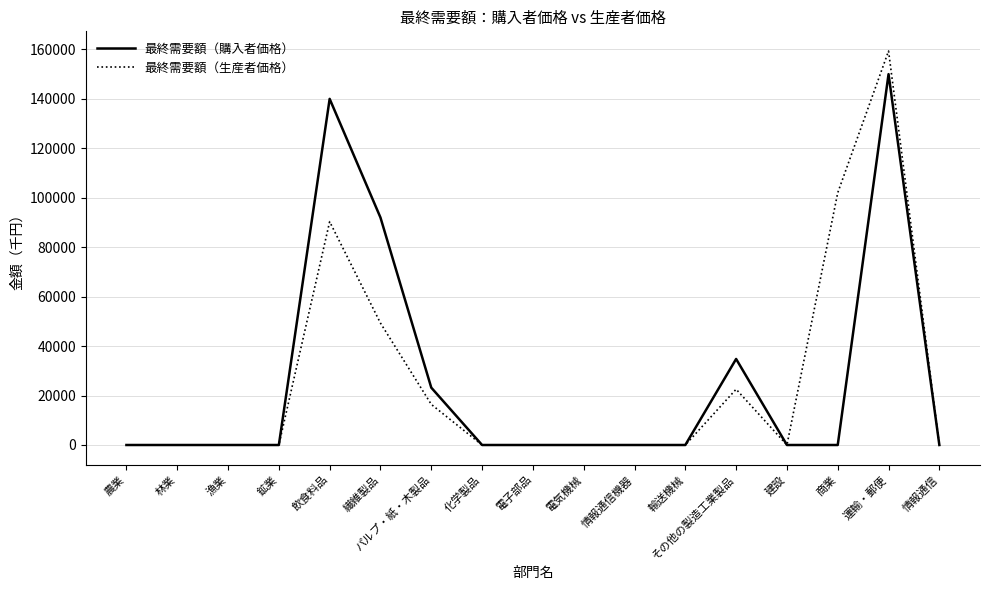

Which series has the largest range (max minus min)?

最終需要額（生産者価格）